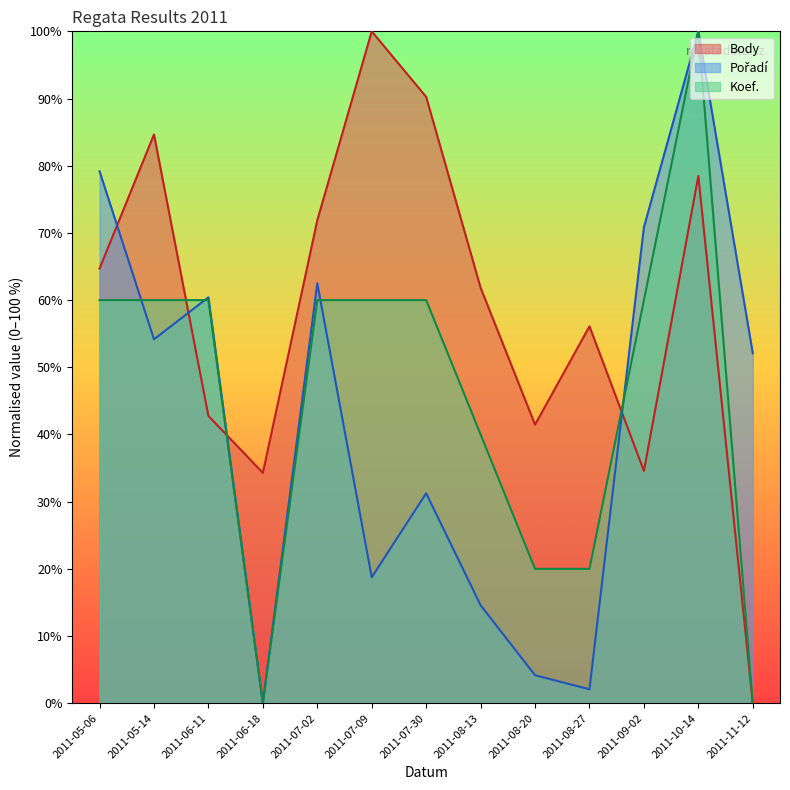

Is it true that Body equals 78.5 at 2011-10-14?

True